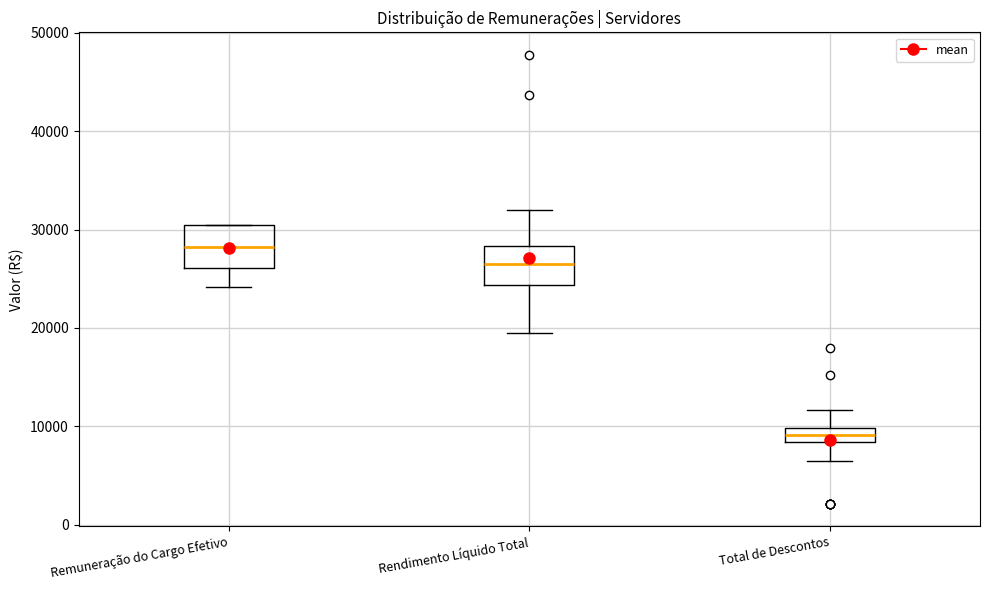

Where does the upper whisker of the box for Total de Descontos end on the y-axis? The values are not printed on the chart, so give them approximately, as read against the axis.

12000